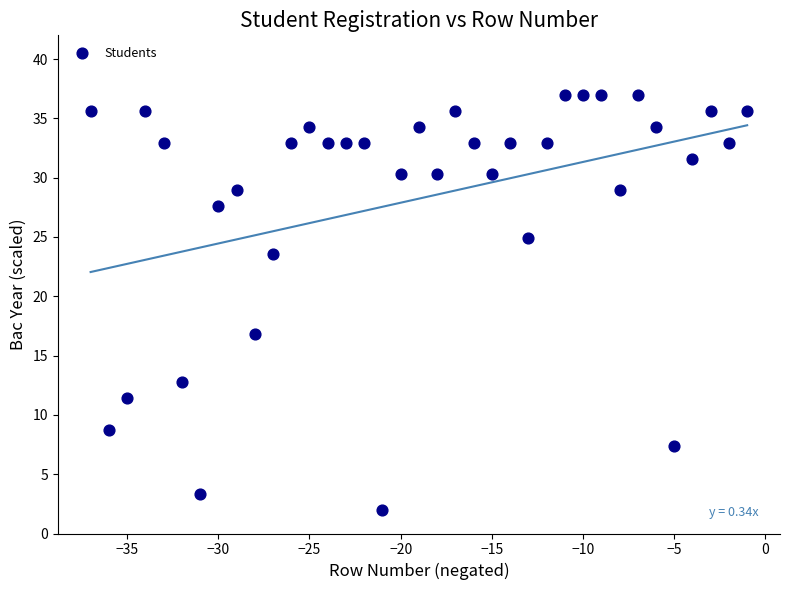

What Y value in the scatter plot is closest to 19?

16.8